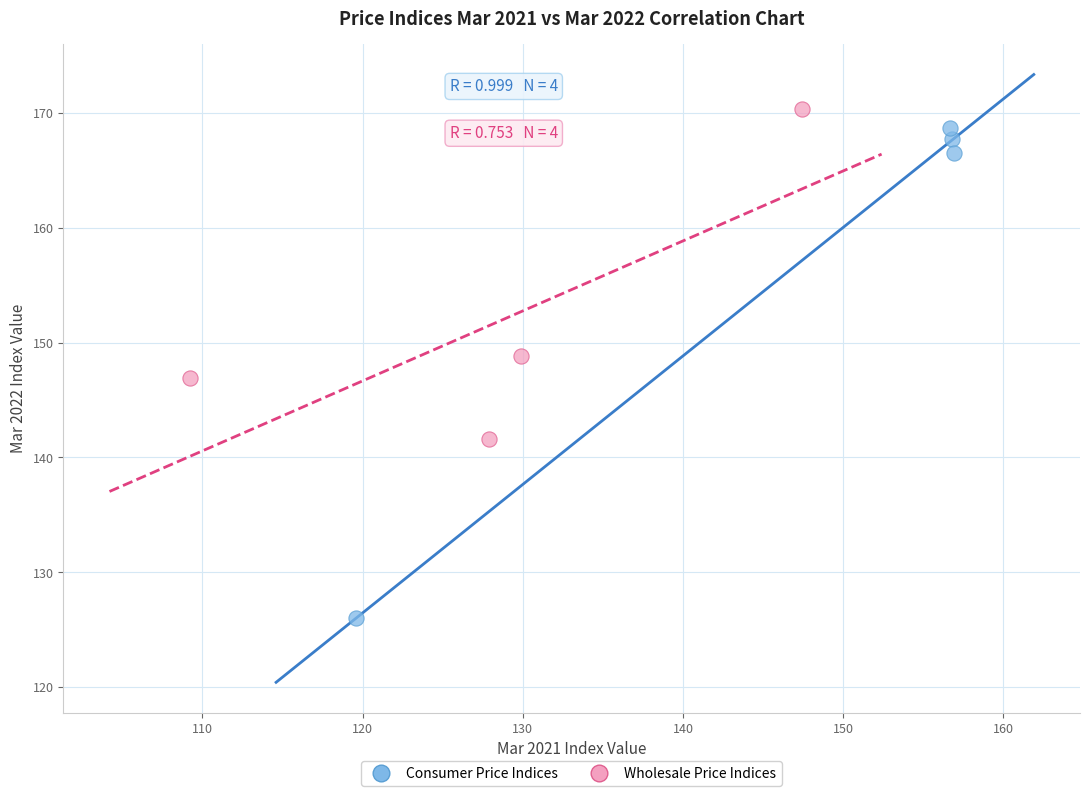

Which series reaches the minimum Y coordinate?

Consumer Price Indices